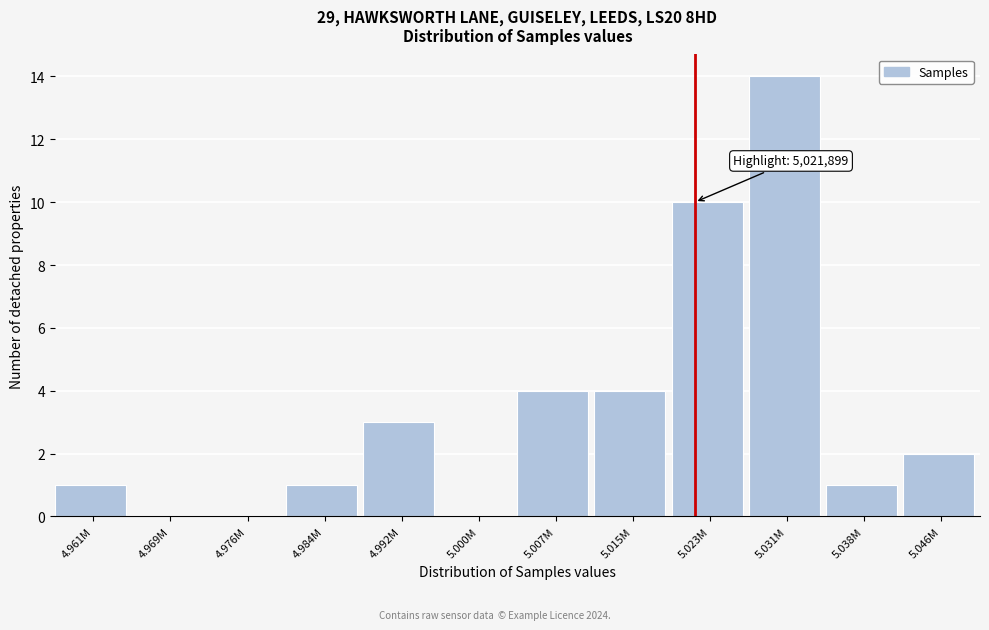

Reading right to left, list all the values displayed in this chart.

5.046M=2	5.038M=1	5.031M=14	5.023M=10	5.015M=4	5.007M=4	5.000M=0	4.992M=3	4.984M=1	4.976M=0	4.969M=0	4.961M=1